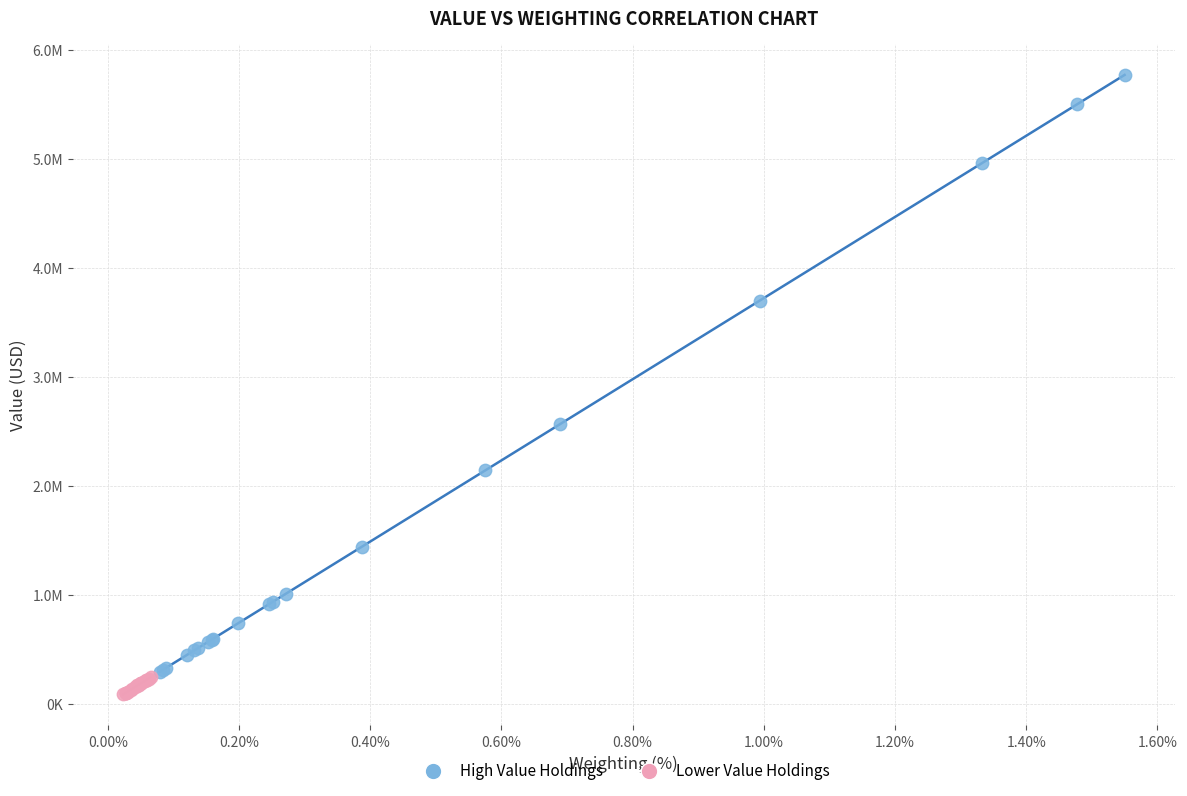

Which series has the largest Y range (max minus min)?

High Value Holdings